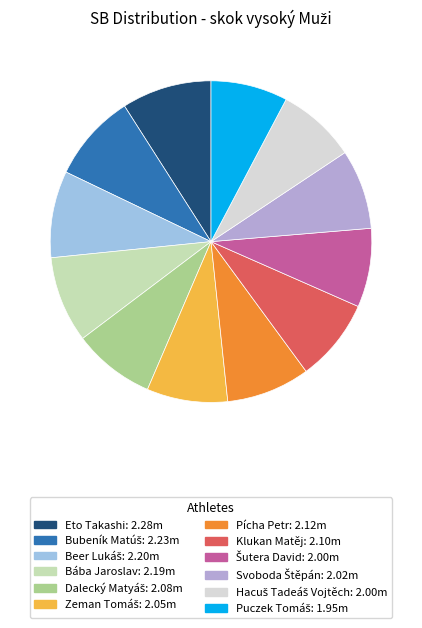

Which slice is the largest?

Eto Takashi